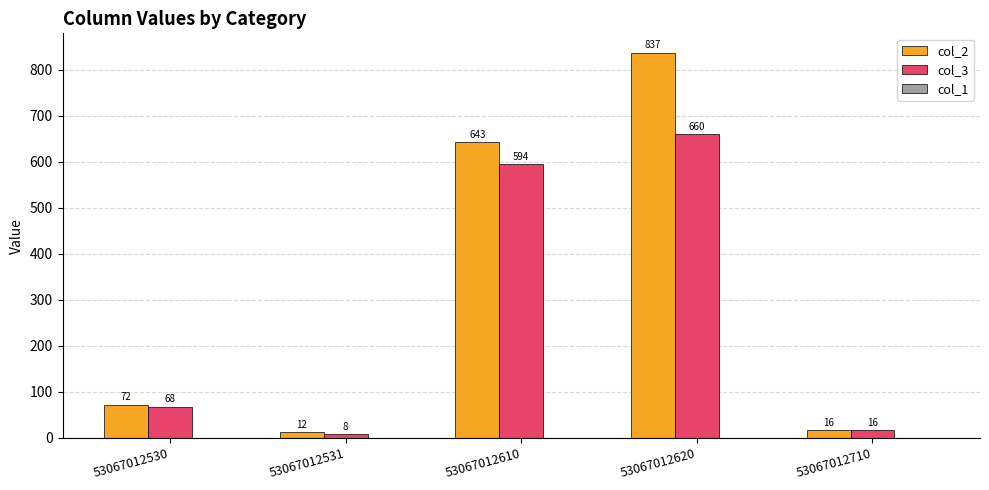

Rank the series by their maximum value, from highest to lowest.

col_2, col_3